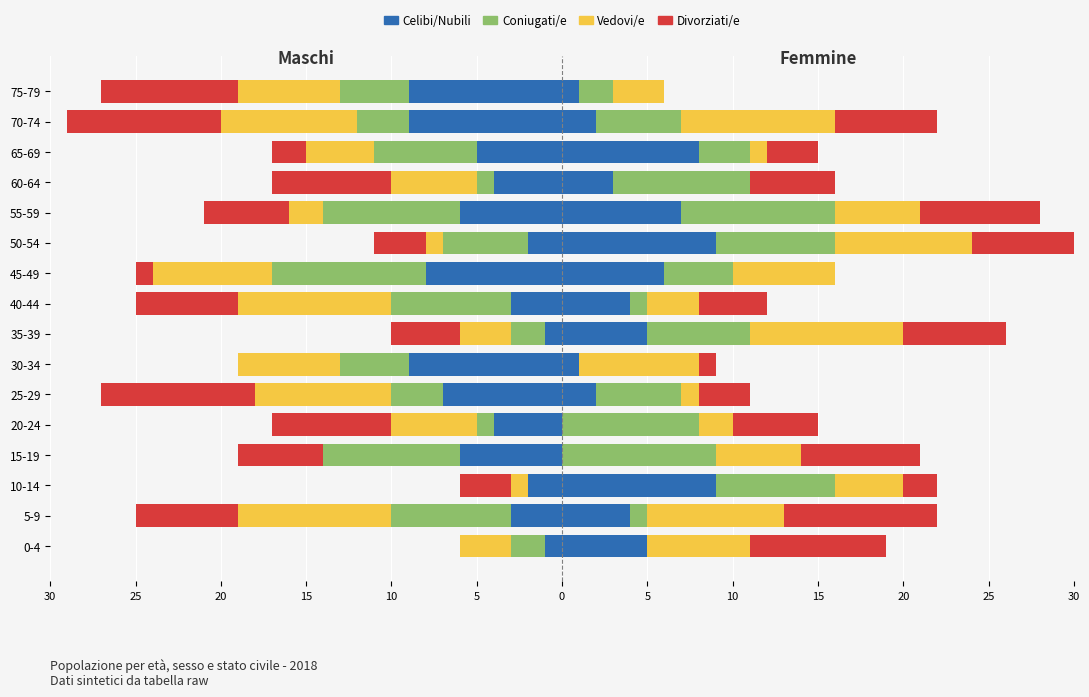

What is the smallest value displayed?

-9